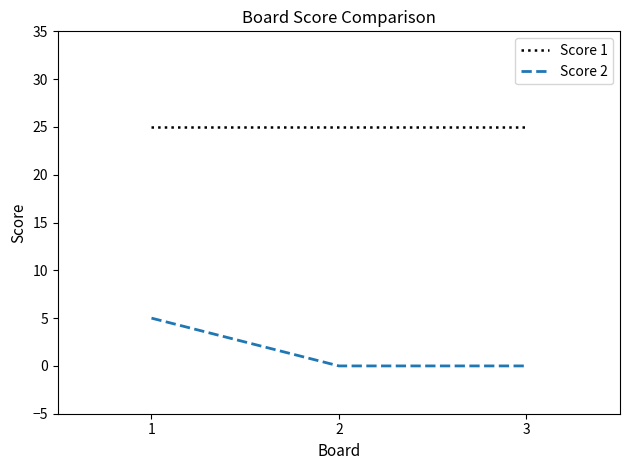

What is the total value across all series at 1?

30